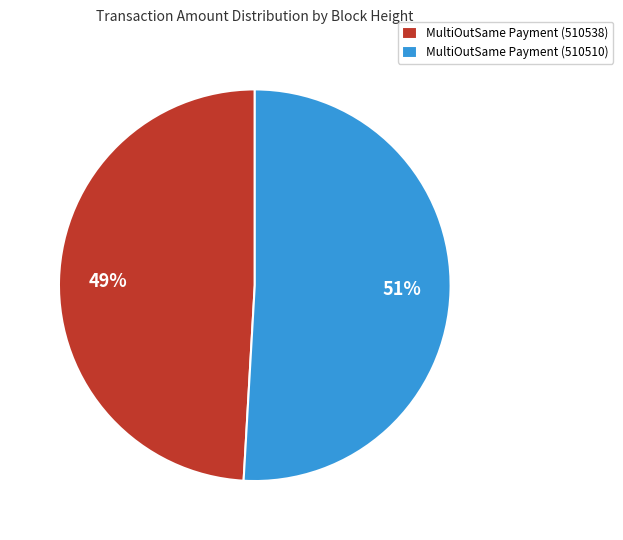

The MultiOutSame Payment (510510) slice represents 60% of the pie. True or false?

False